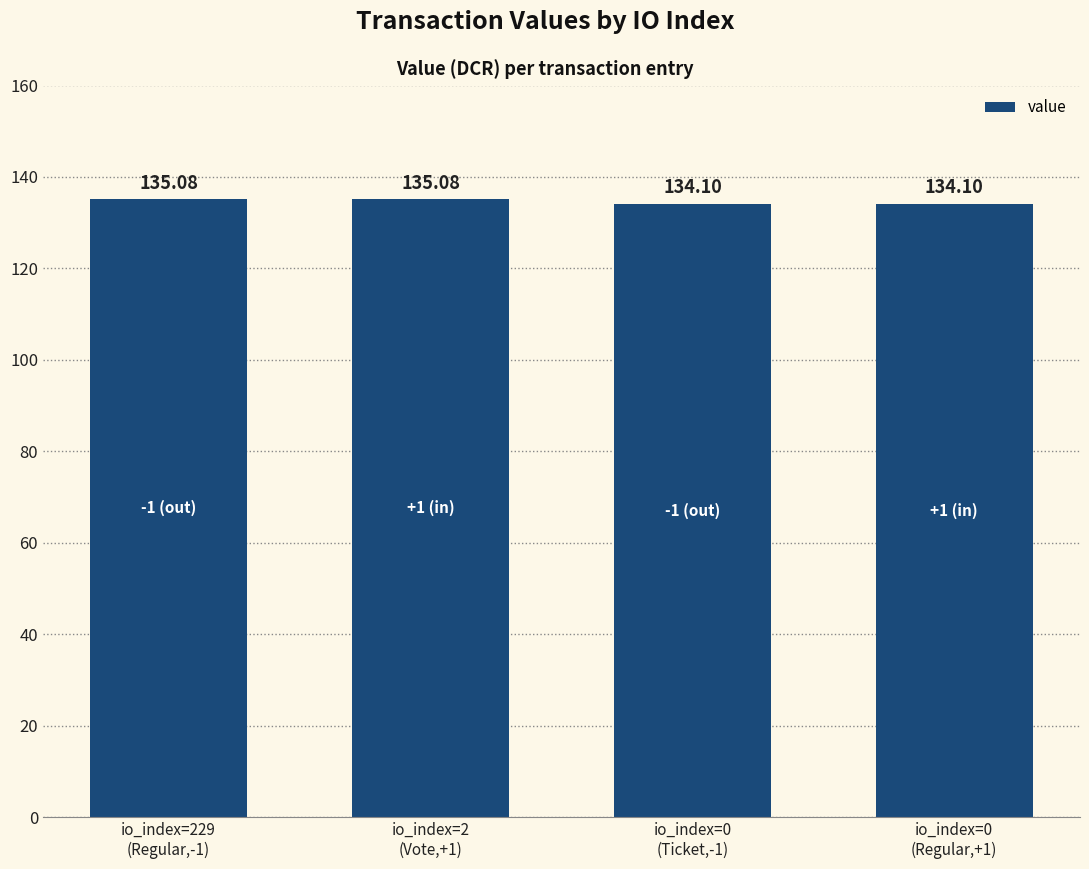

What is the difference between the second highest and second lowest values?

1.0